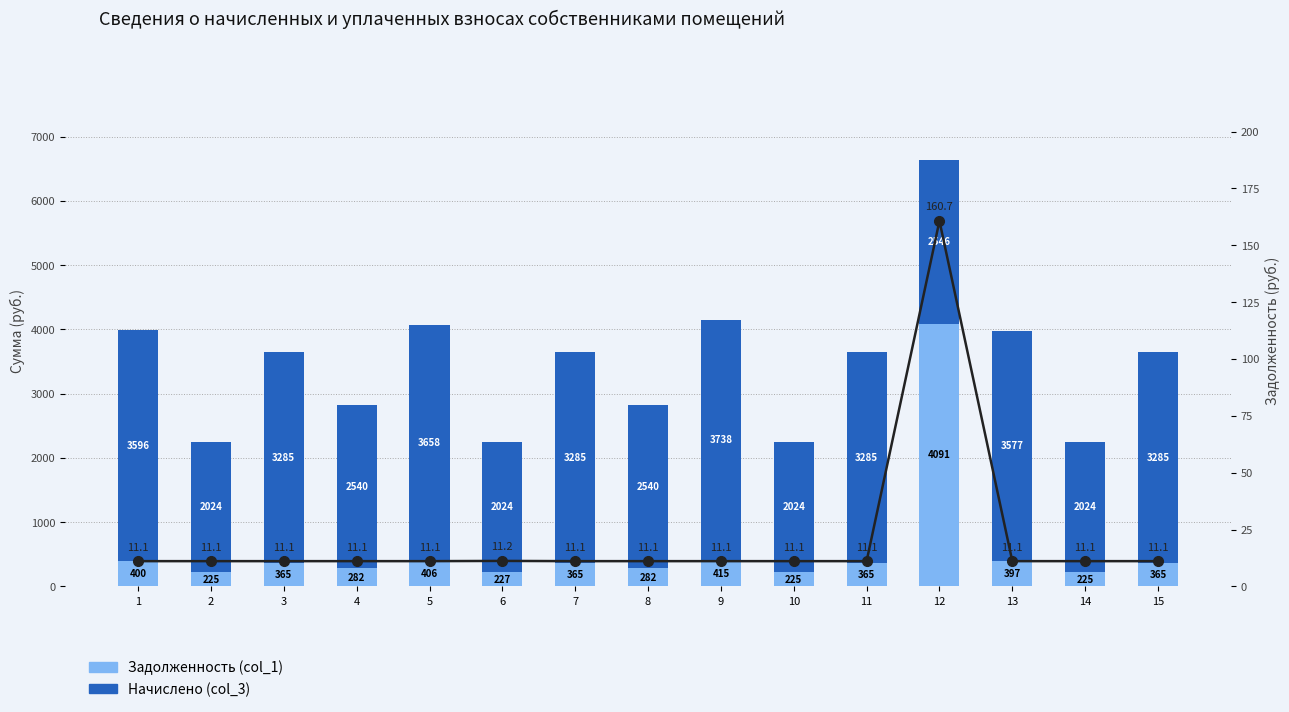

How many categories are shown in the chart?

15